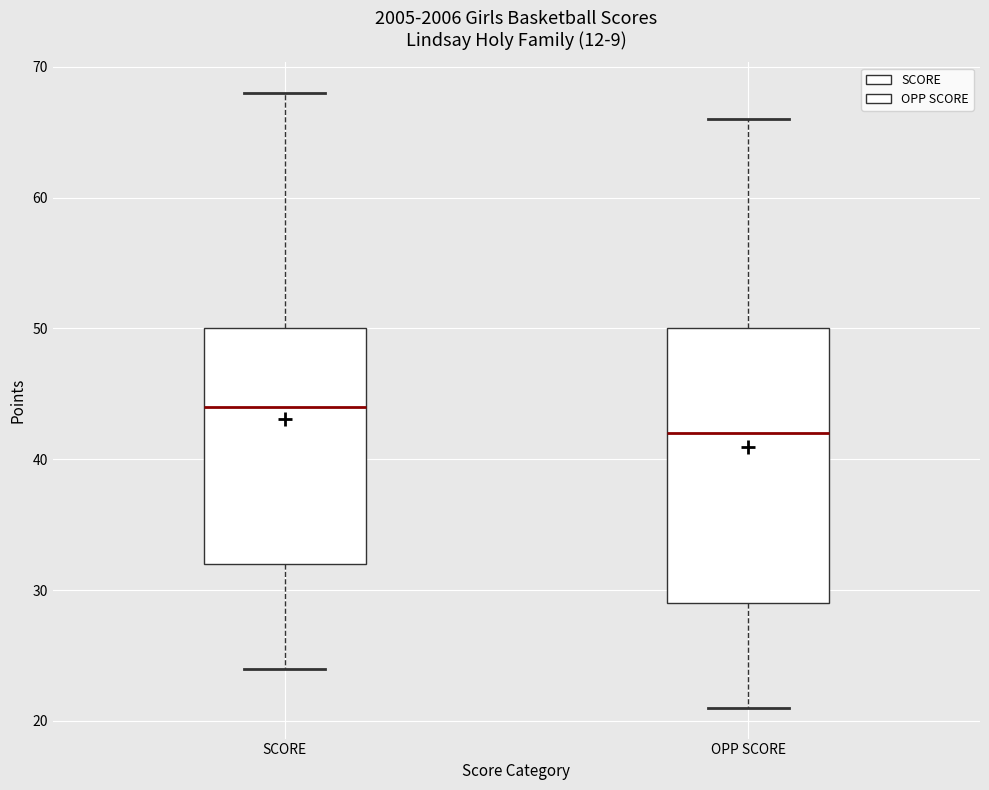

Which box is the tallest, from its lower edge to its upper edge?

OPP SCORE